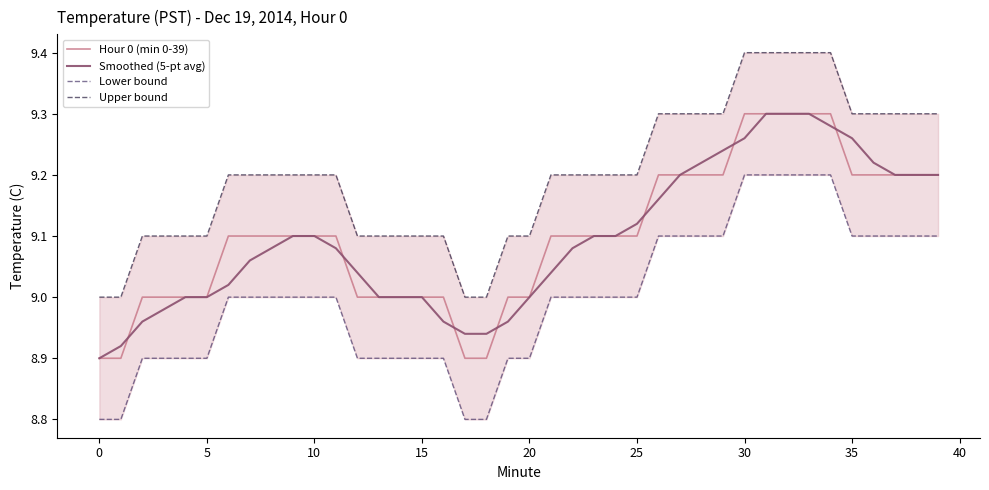

The Hour 0 (min 0-39) series shows 9.2 at 35. True or false?

True